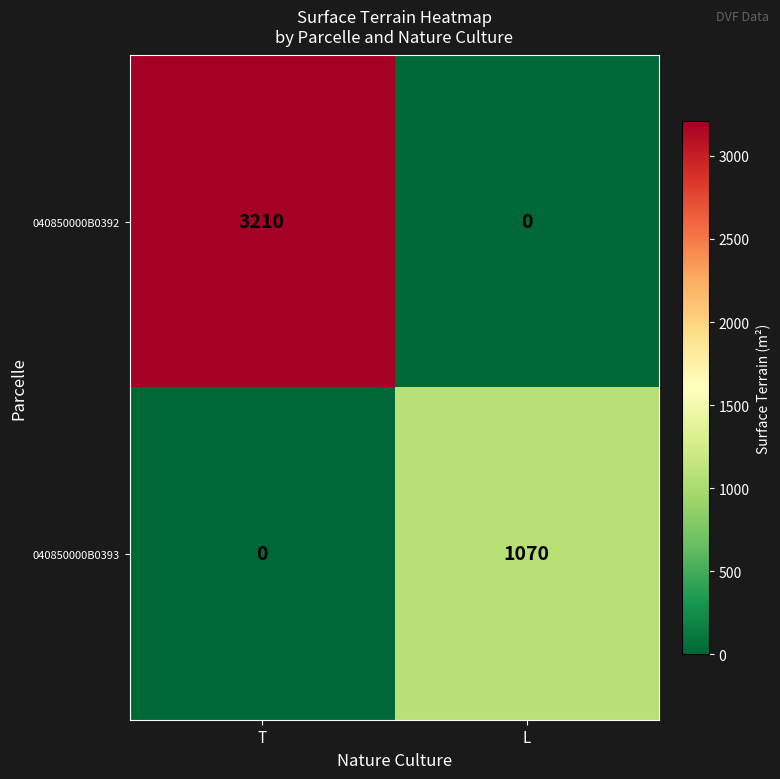

The 040850000B0392 series shows 3210 at T. True or false?

True